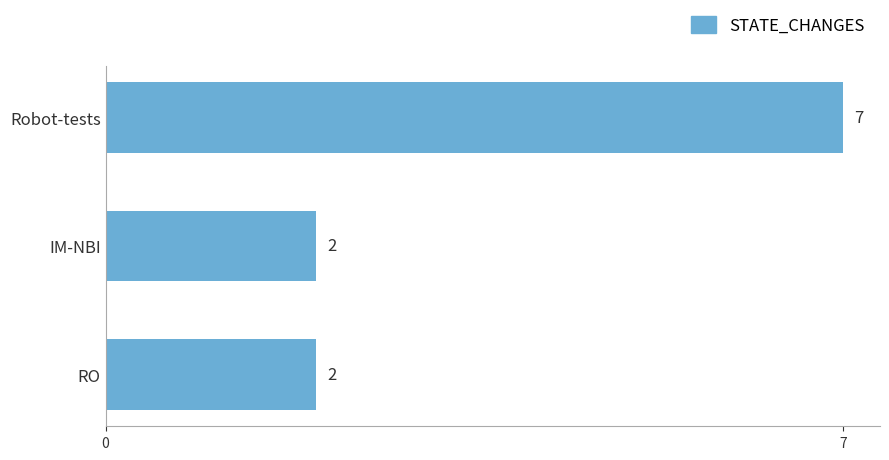

The chart shows a value of 2 at IM-NBI. True or false?

True